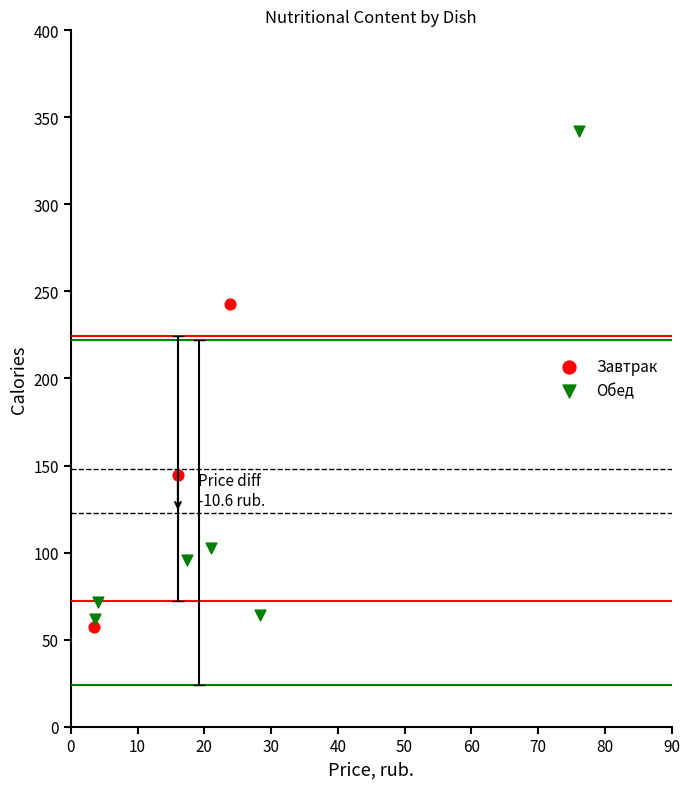

Which series contains the highest Y value?

Обед